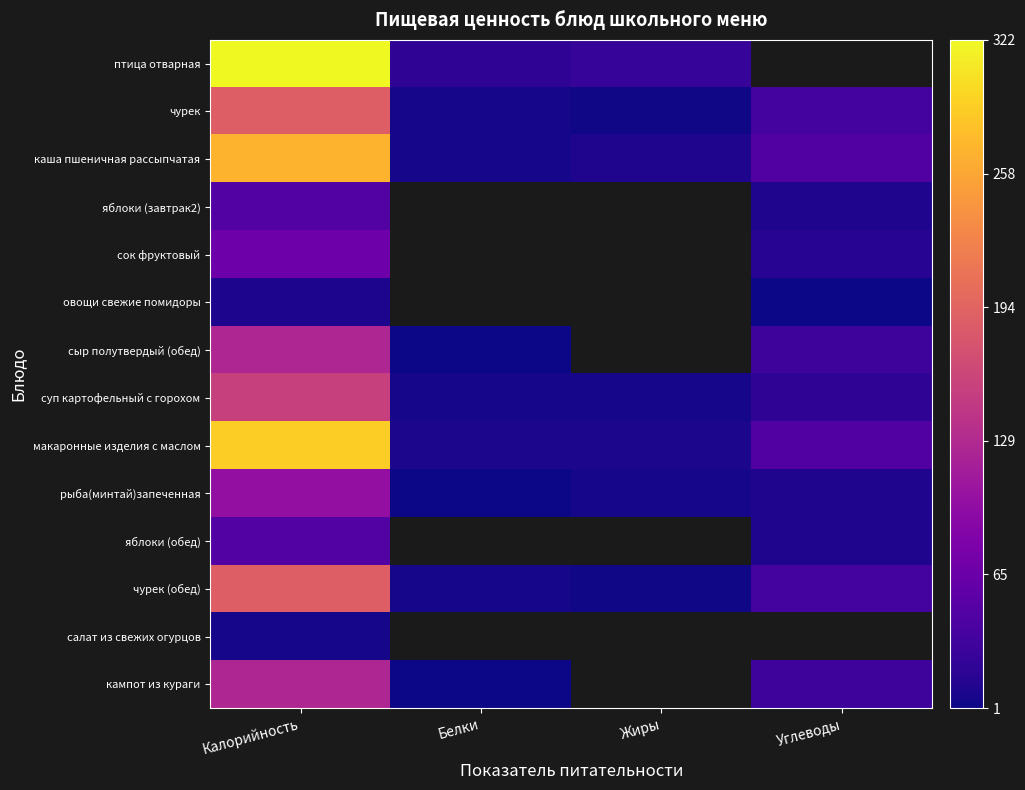

What is the difference between the highest and lowest values at Белки?

20.0